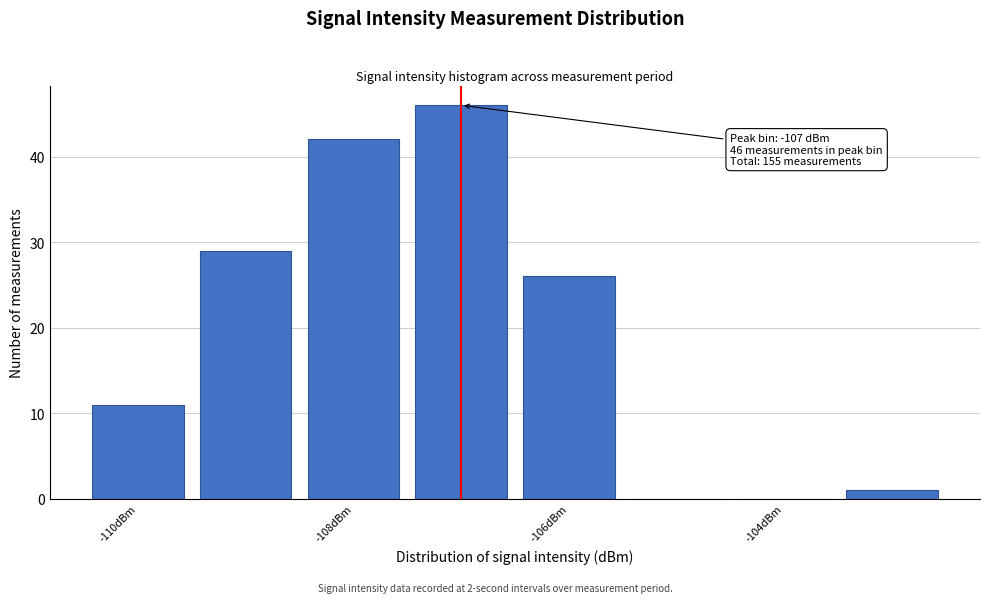

Which range on the x-axis has the tallest bar?

-107.5 to -106.5